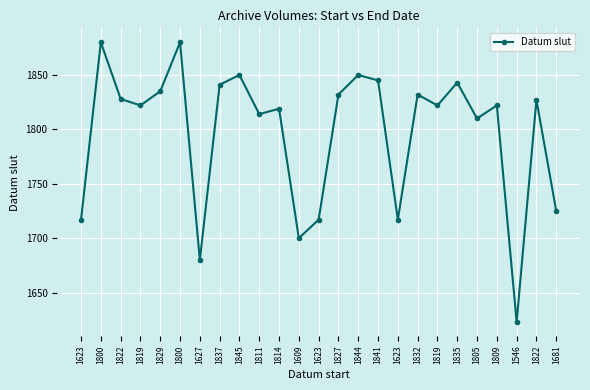

Which label corresponds to the largest value in the chart?

1800